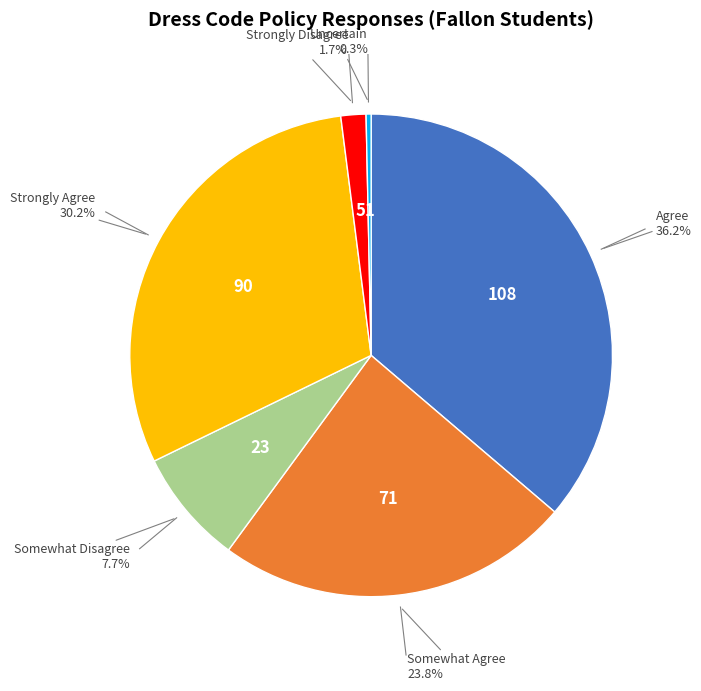

Does any single category account for the majority?

No